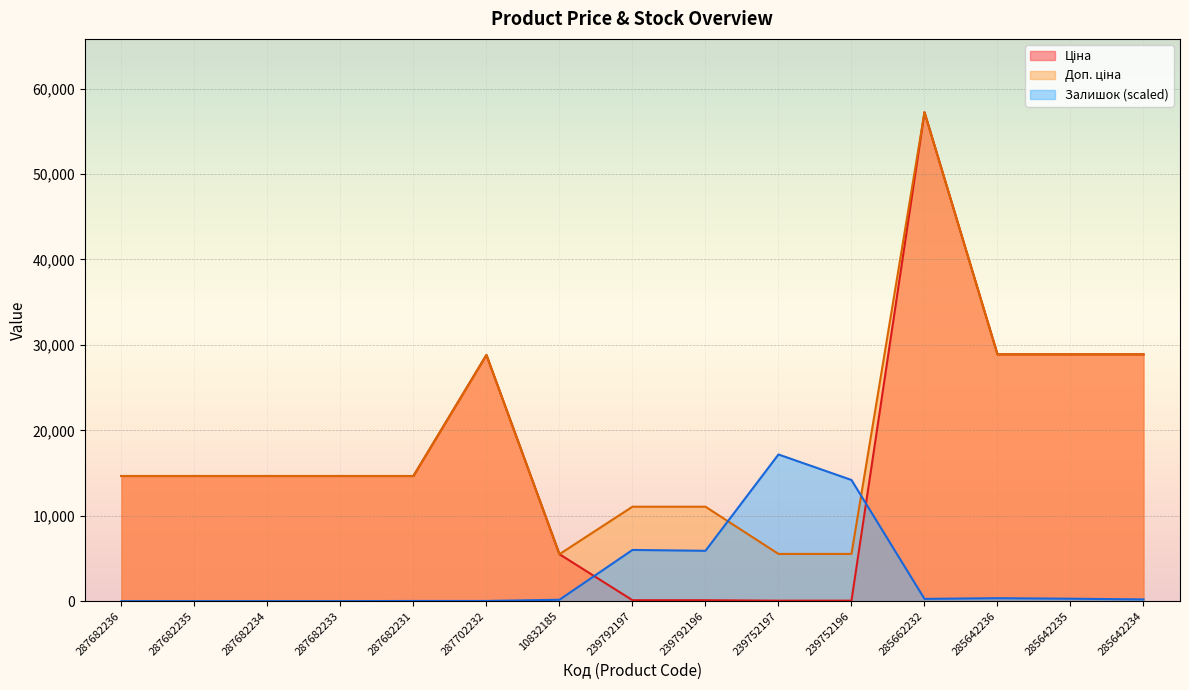

Reading right to left, extract all data points from this chart.

Ціна: 285642234=28890.3	285642235=28890.3	285642236=28890.3	285662232=57235.5	239752196=55.3	239752197=55.3	239792196=110.5	239792197=110.5	10832185=5497.3	287702232=28821.8	287682231=14649.6	287682233=14649.6	287682234=14649.6	287682235=14649.6	287682236=14649.6
Доп. ціна: 285642234=28890.3	285642235=28890.3	285642236=28890.3	285662232=57235.5	239752196=5528.0	239752197=5528.0	239792196=11055.0	239792197=11055.0	10832185=5497.3	287702232=28821.8	287682231=14649.6	287682233=14649.6	287682234=14649.6	287682235=14649.6	287682236=14649.6
Залишок: 285642234=203.2	285642235=284.5	285642236=345.4	285662232=264.2	239752196=14183.6	239752197=17170.6	239792196=5892.9	239792197=5994.5	10832185=162.6	287702232=20.3	287682231=20.3	287682233=0.0	287682234=0.0	287682235=0.0	287682236=0.0